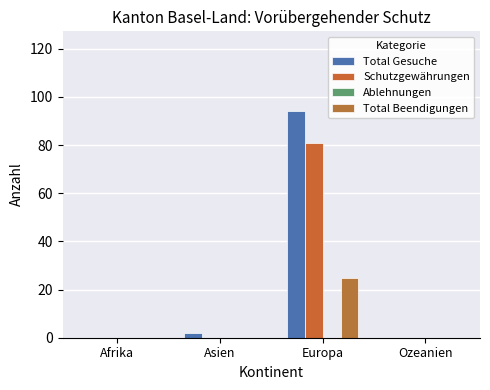

What is the label of the 1st bar from the right?

Ozeanien